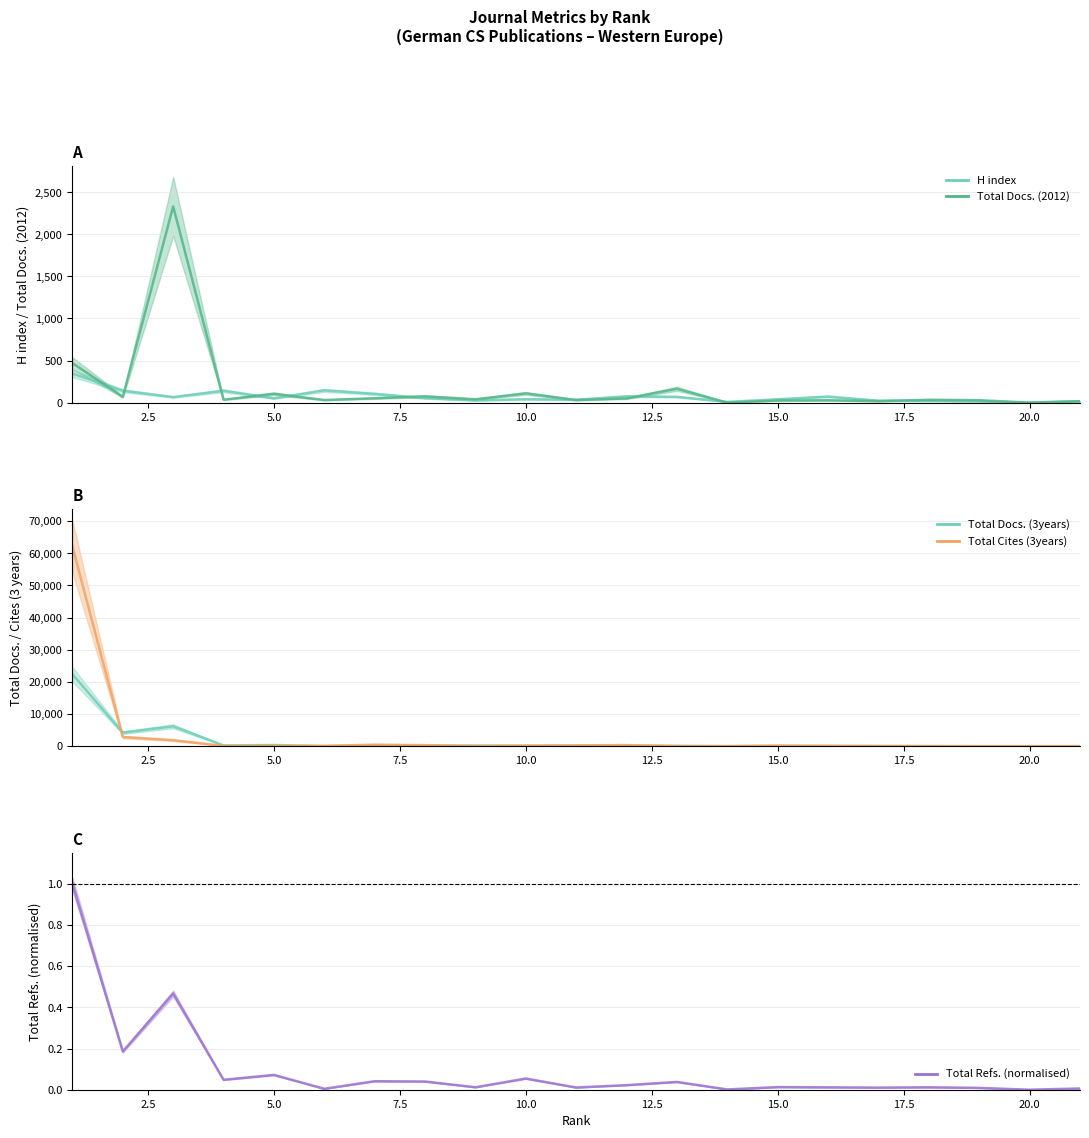

What is the value of the Total Cites (3years) point at the 16th from the left?

96.0